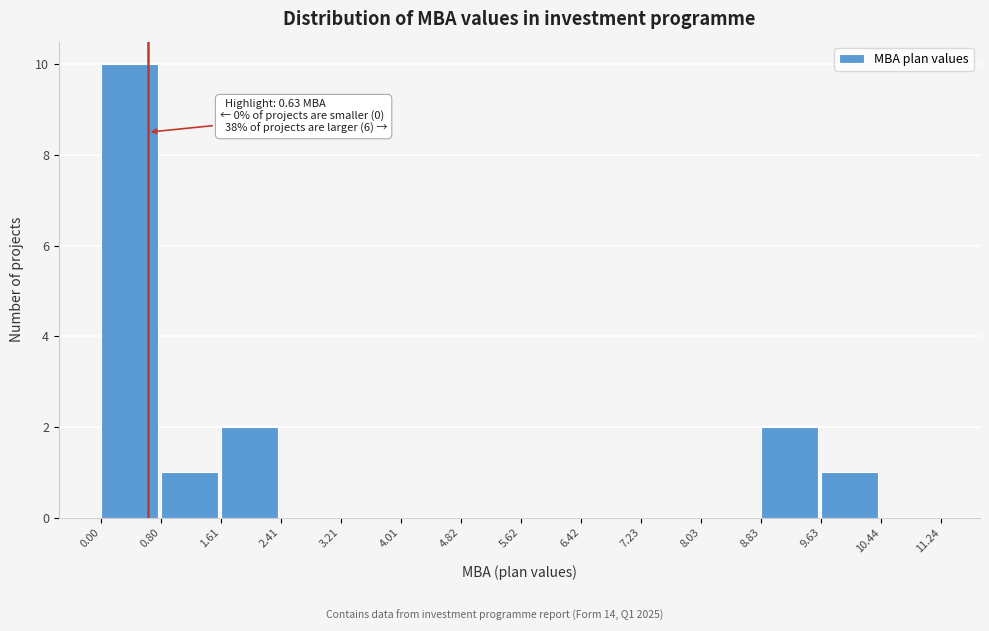

Which range on the x-axis has the tallest bar?

0.00 to 0.80